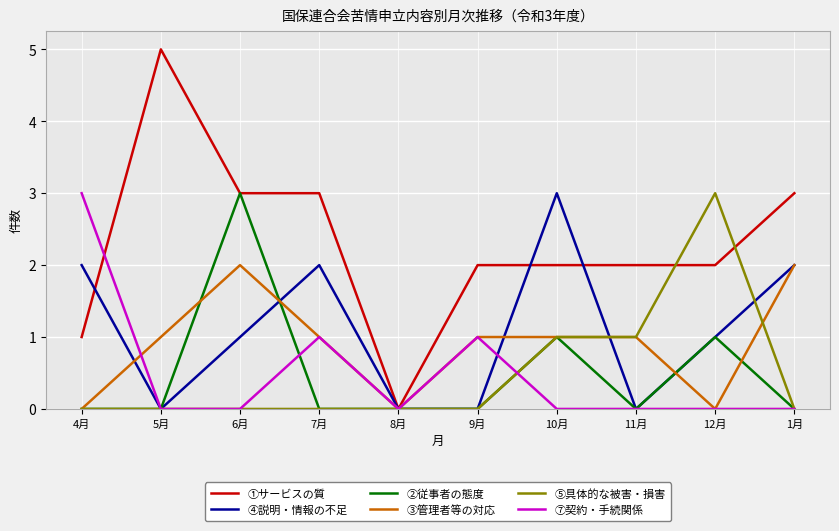

What is the sum of all ④説明・情報の不足 values?

11